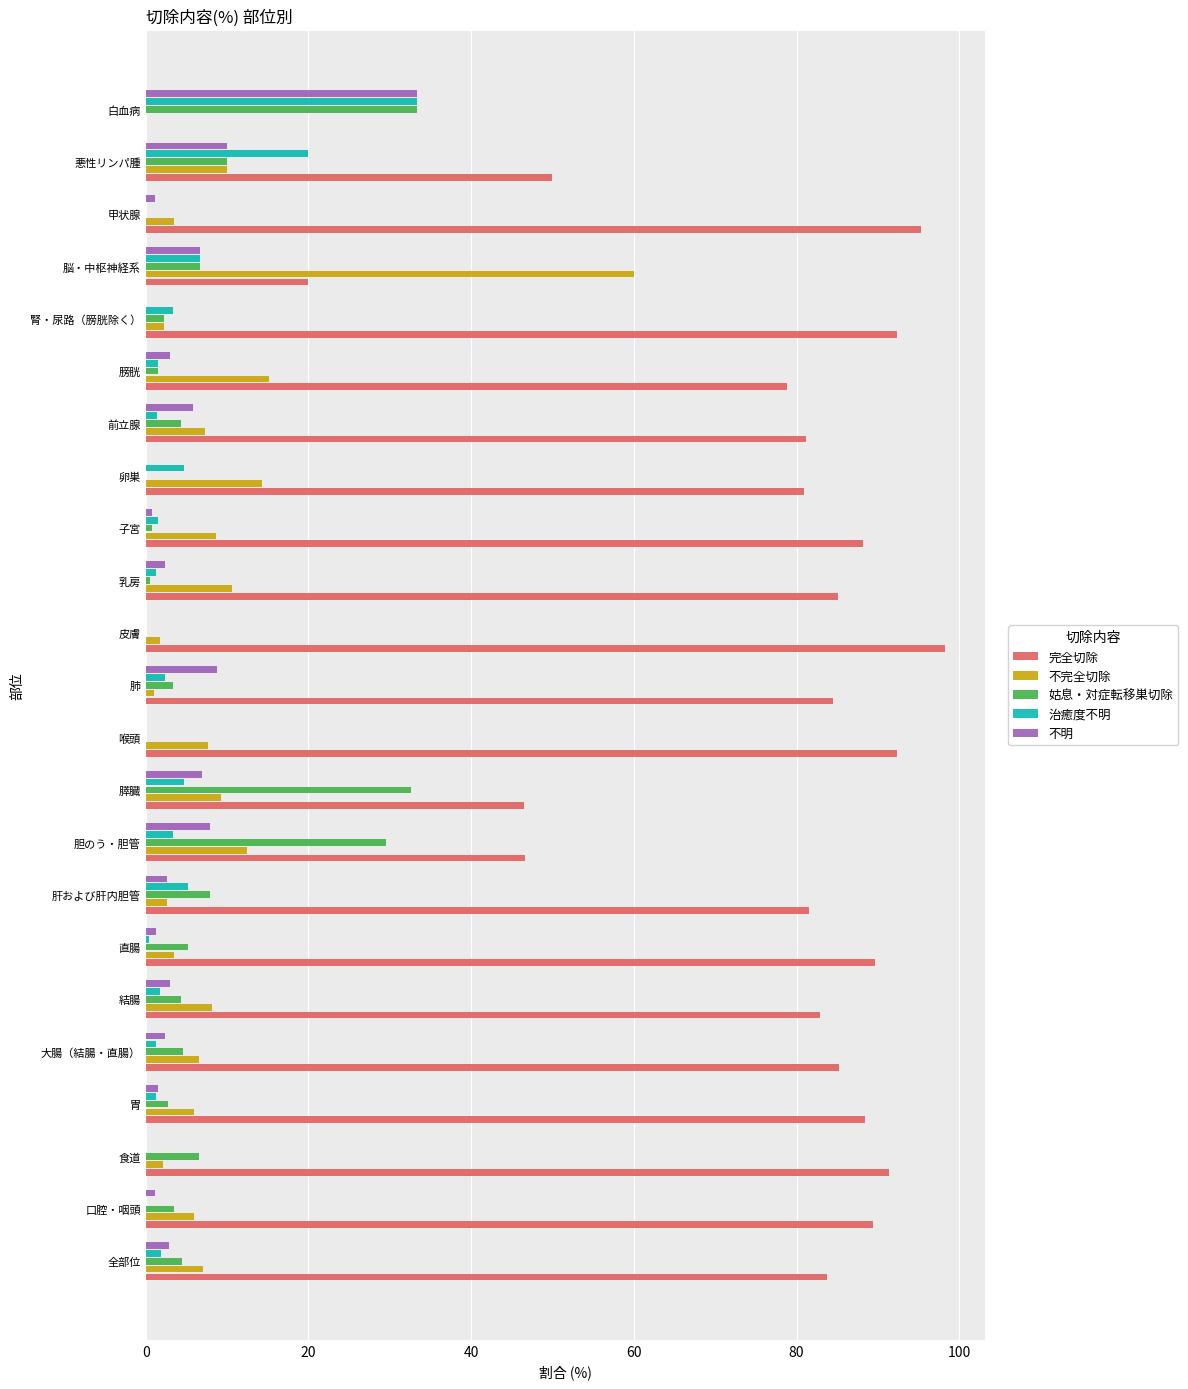

True or false: 完全切除 has a value of 39.9 at 胃.

False